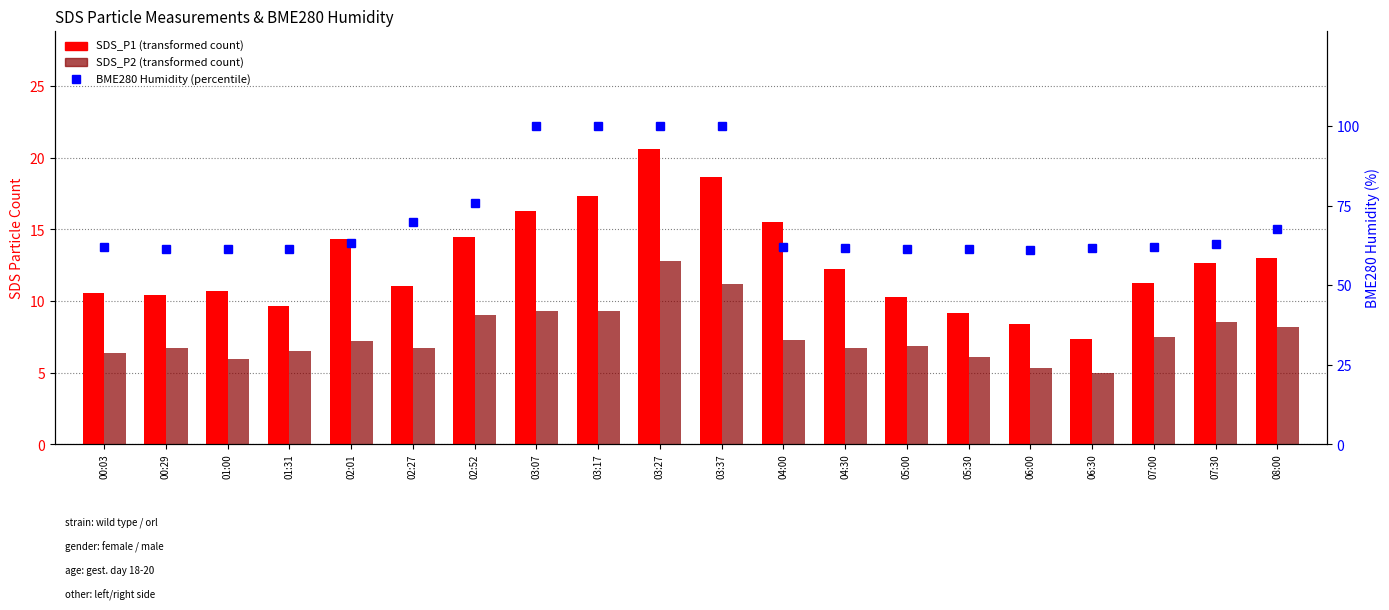

Which category has the lowest value in the SDS_P2 series?

06:30